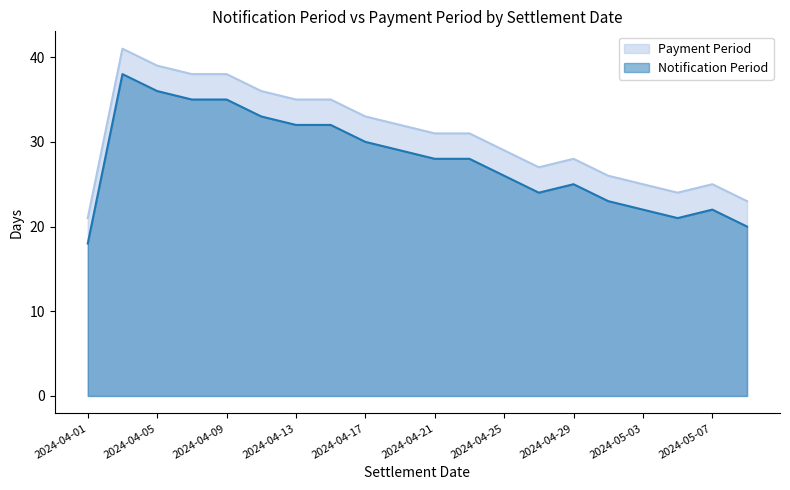

What is the smallest value displayed?

18